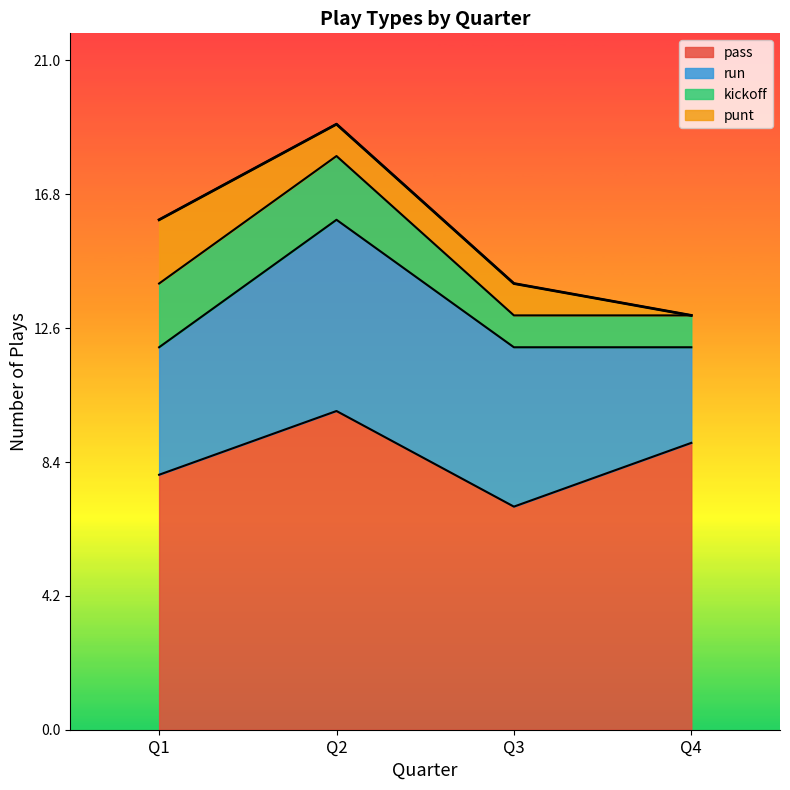

What is the difference between the maximum and minimum values in the punt series?

2